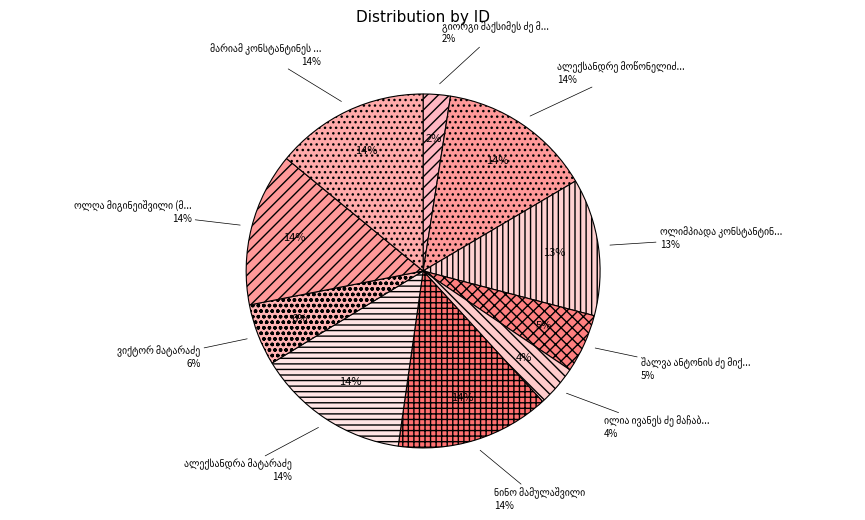

To the nearest percent, what percentage of the pie is ოლიმპიადა კონსტანტინეს ასული მიქელაძე?

13%